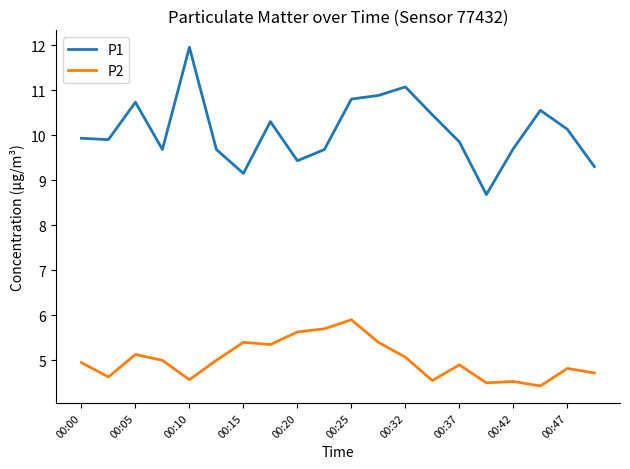

List the series in order of their overall mean, highest first.

P1, P2